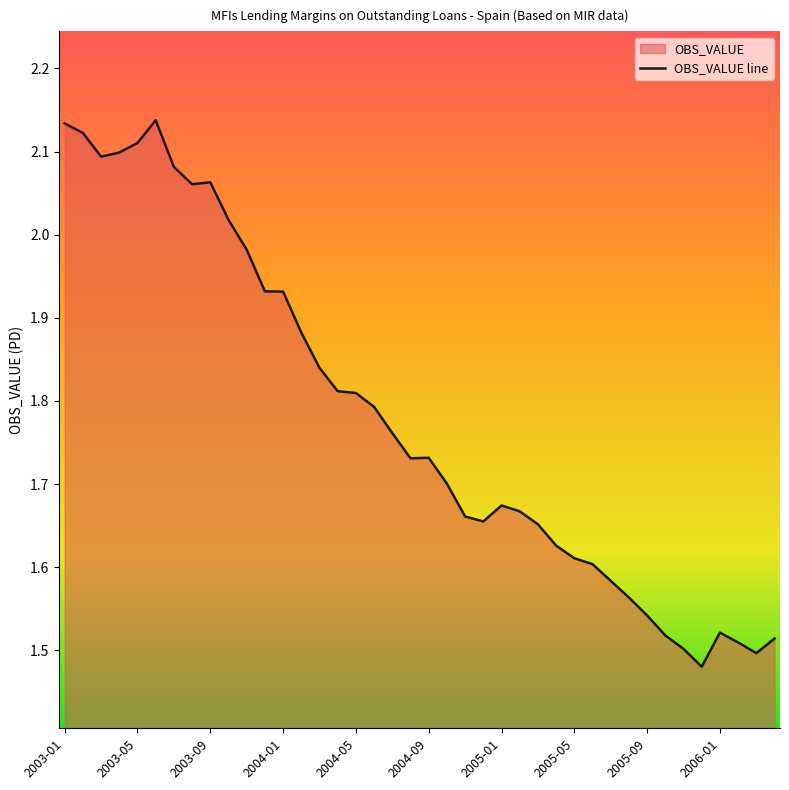

Does the chart display data point markers on the line(s)?

No